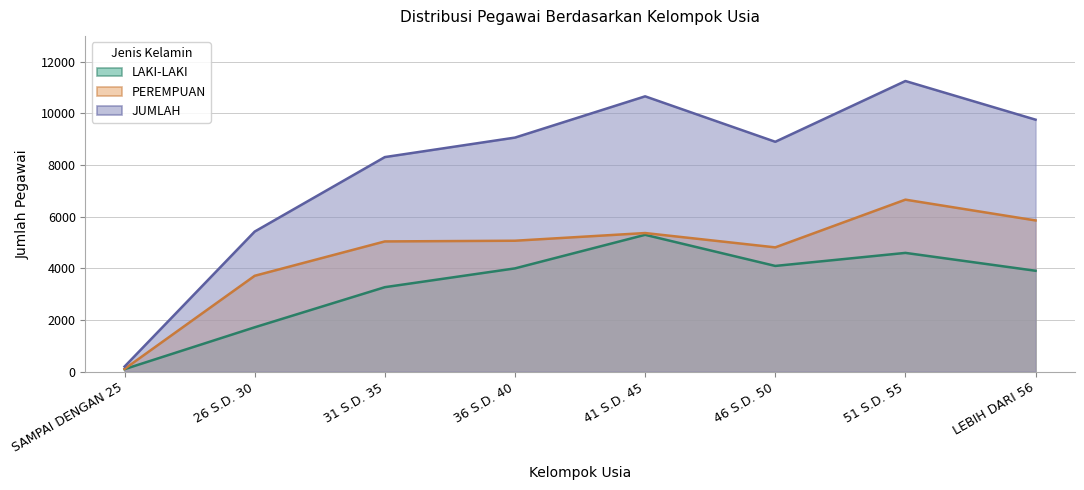

At which category is the sum across all series the highest?

51 S.D. 55